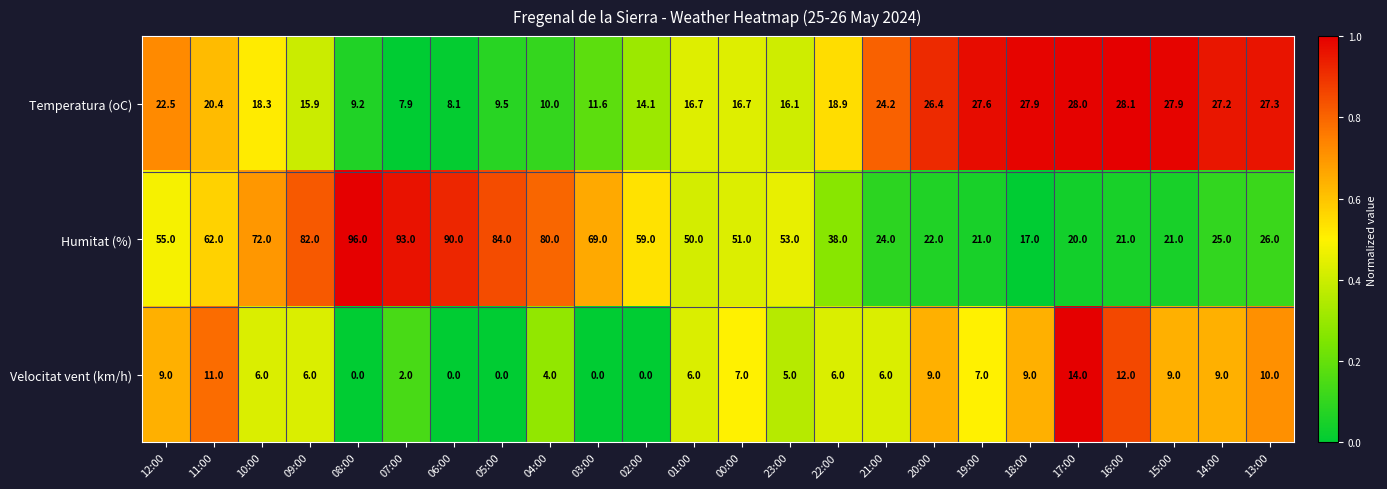

At which category is the sum across all series the highest?

08:00